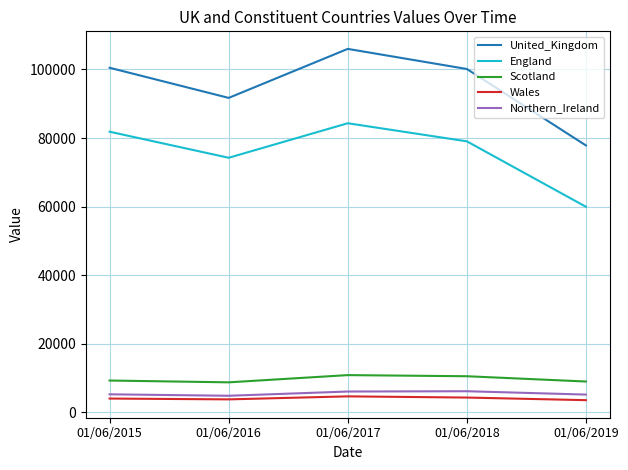

The value of Scotland at 01/06/2017 is 16661. True or false?

False